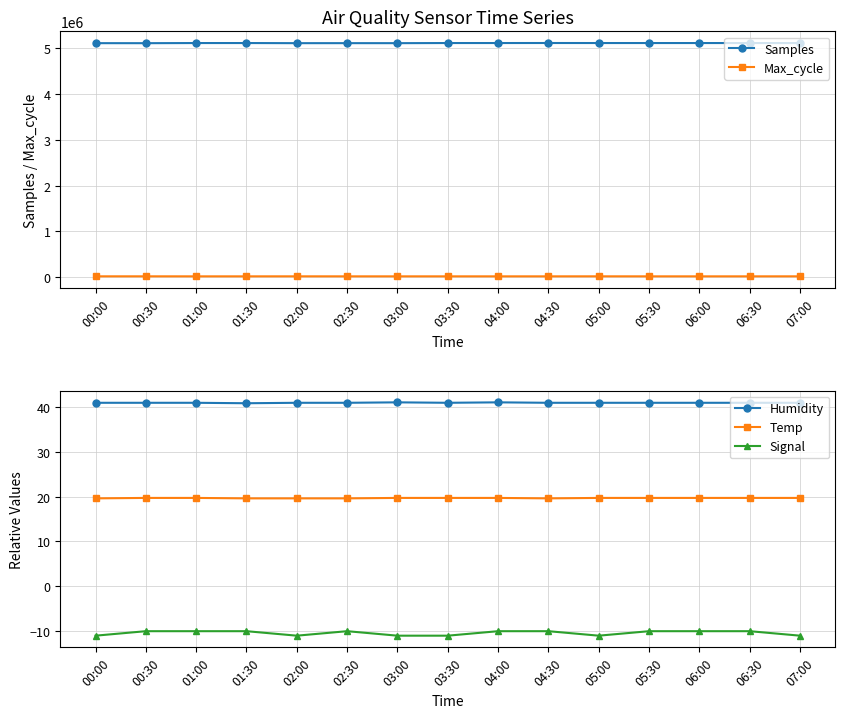

What is the maximum value for Humidity?

41.0